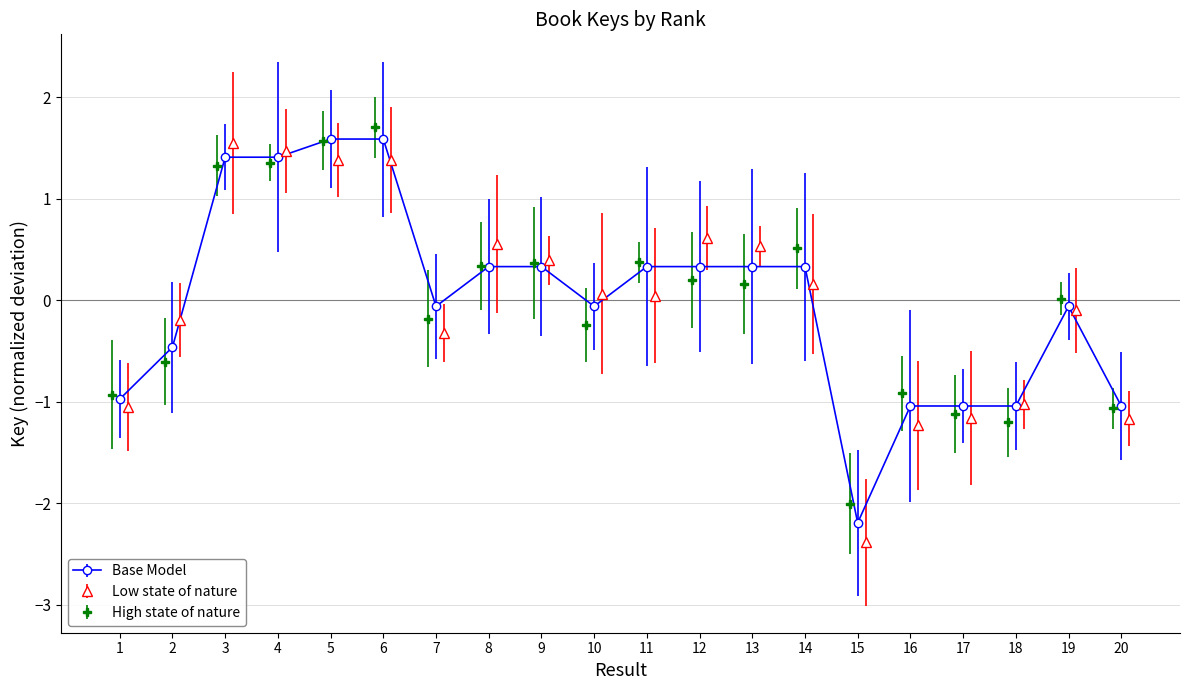

Reading left to right, list all the values displayed in this chart.

1=-1.0	2=-0.5	3=1.4	4=1.4	5=1.6	6=1.6	7=-0.1	8=0.3	9=0.3	10=-0.1	11=0.3	12=0.3	13=0.3	14=0.3	15=-2.2	16=-1.0	17=-1.0	18=-1.0	19=-0.1	20=-1.0